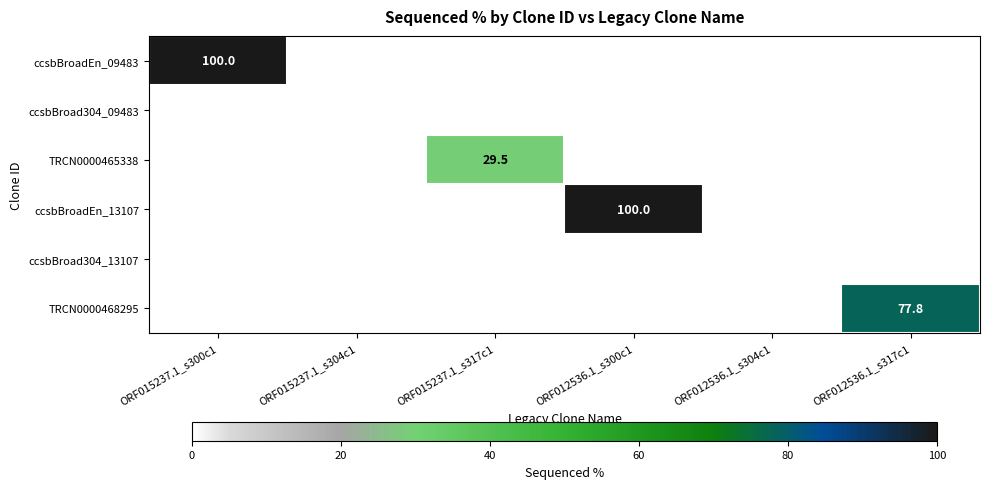

True or false: TRCN0000468295 has a value of 77.8 at ORF012536.1_s317c1.

True